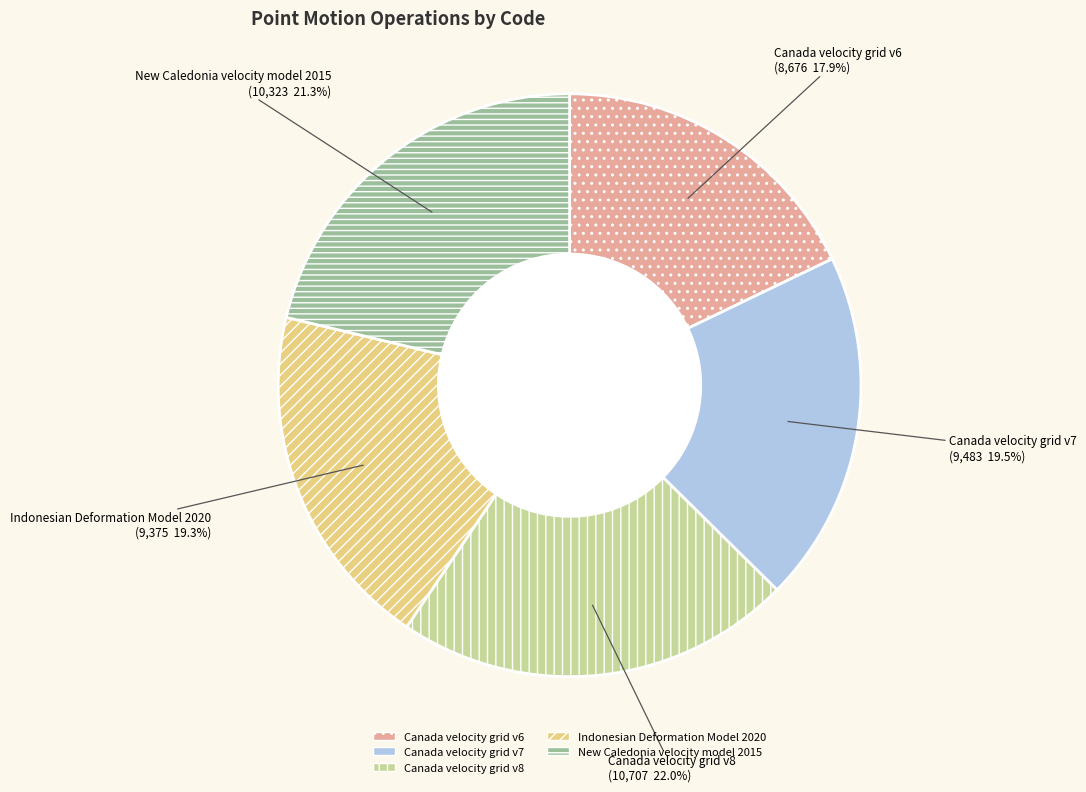

Does New Caledonia velocity model 2015 represent more than half of the total?

No